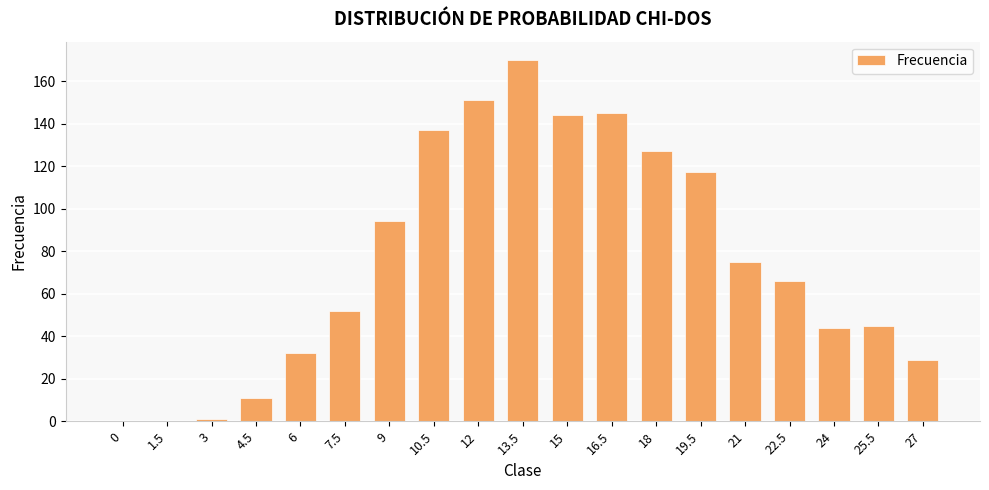

Reading left to right, extract all data points from this chart.

0	0	1	11	32	52	94	137	151	170	144	145	127	117	75	66	44	45	29